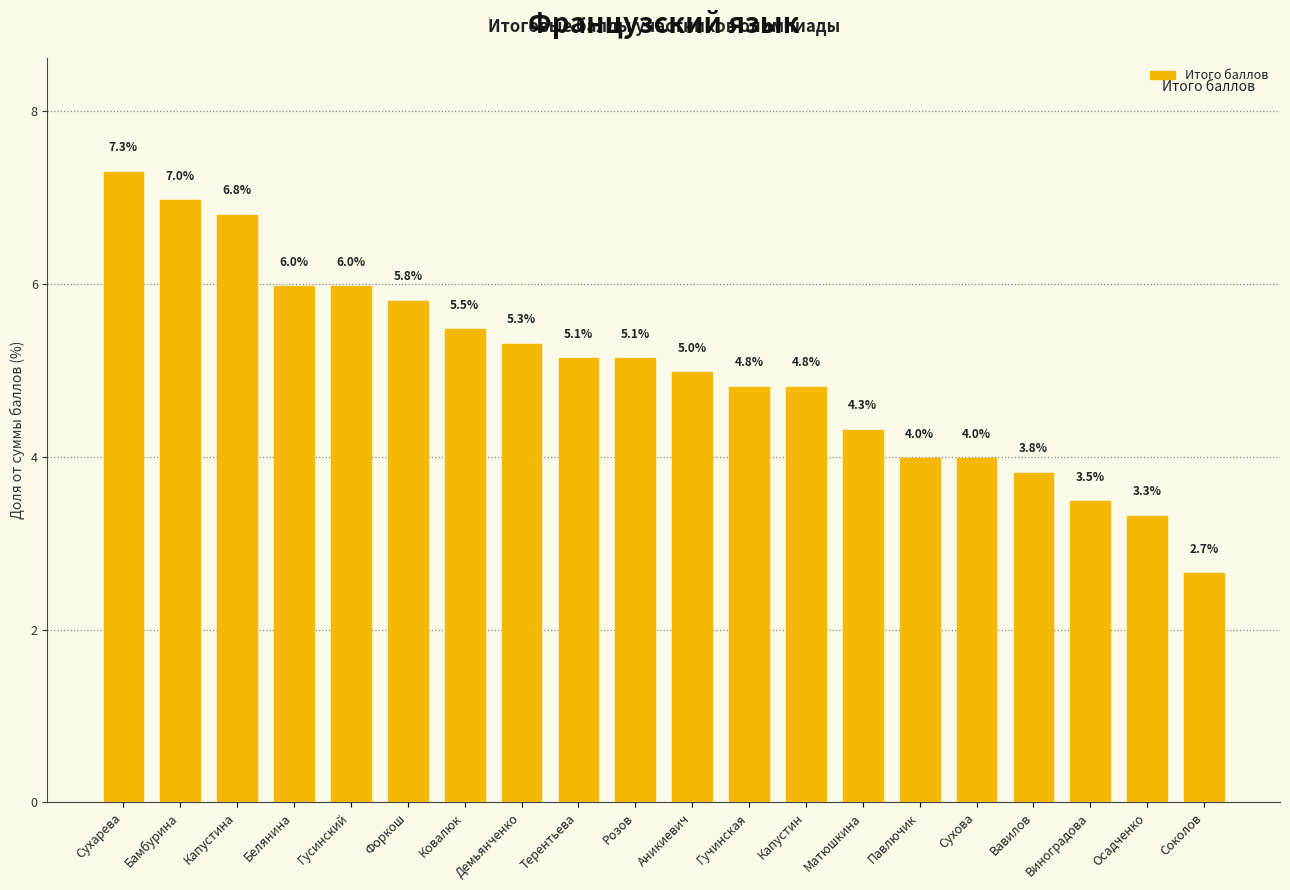

Does the chart contain any negative values?

No